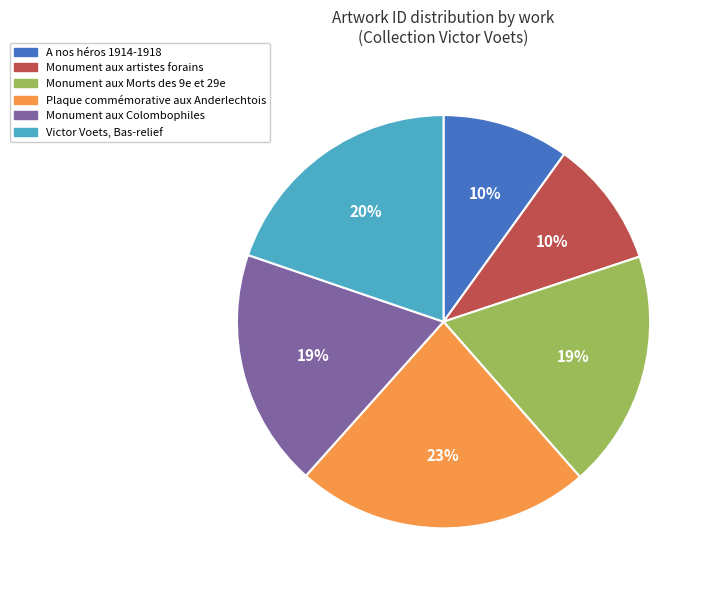

Does Victor Voets, Bas-relief account for over 50% of the chart?

No